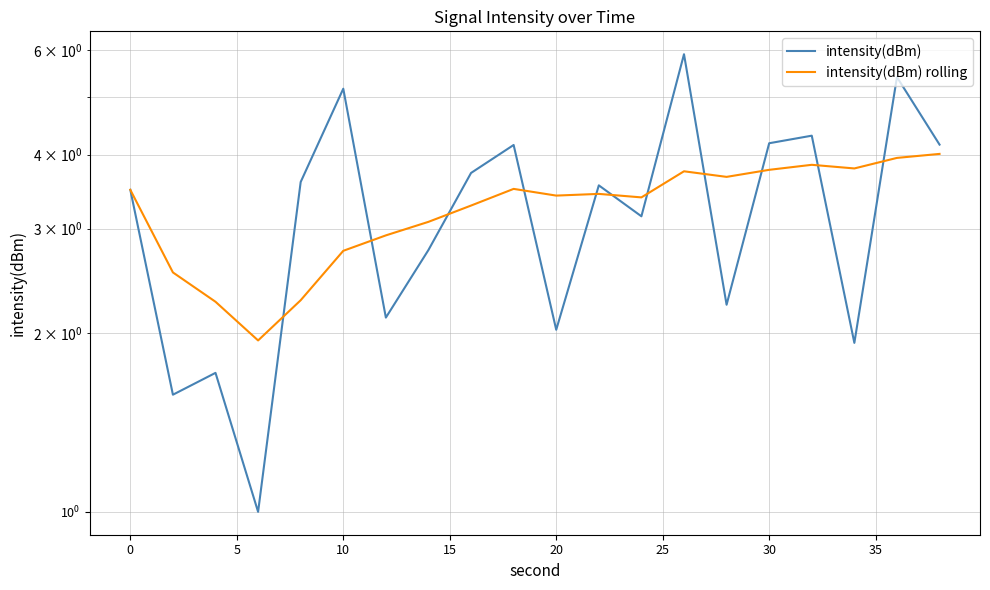

At 15, list the series in order from smallest to largest.

intensity(dBm) rolling, intensity(dBm)